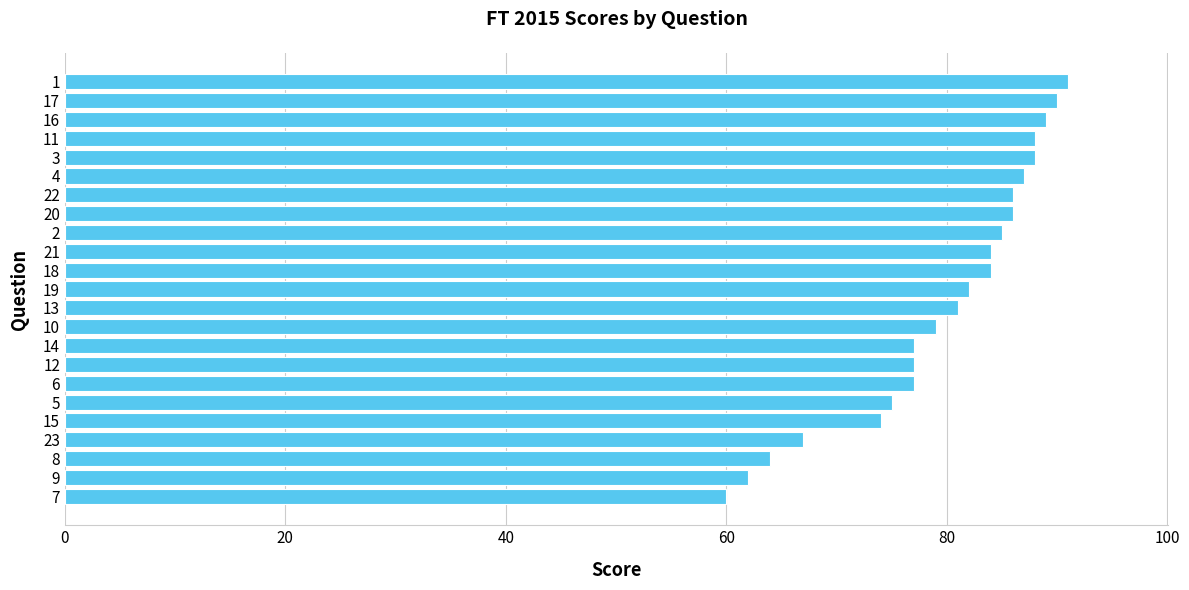

Reading bottom to top, what are all the values shown in this chart?

60	62	64	67	74	75	77	77	77	79	81	82	84	84	85	86	86	87	88	88	89	90	91